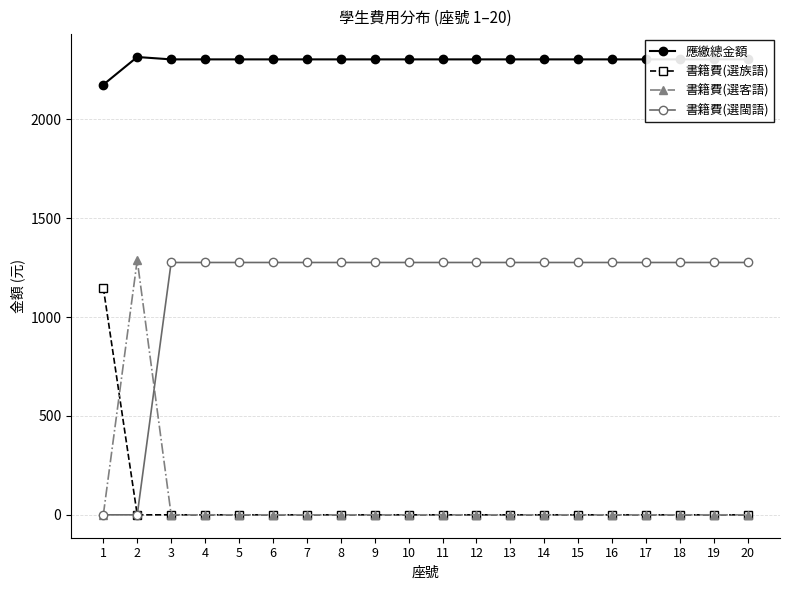

At how many categories does at least one series exceed 1782?

20